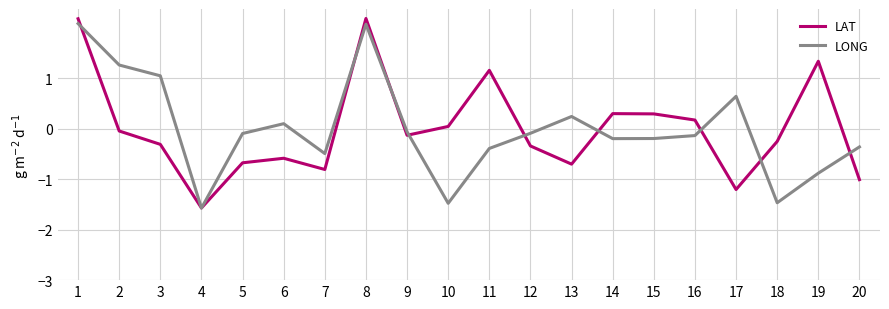

Rank the series by their maximum value, from highest to lowest.

LAT, LONG